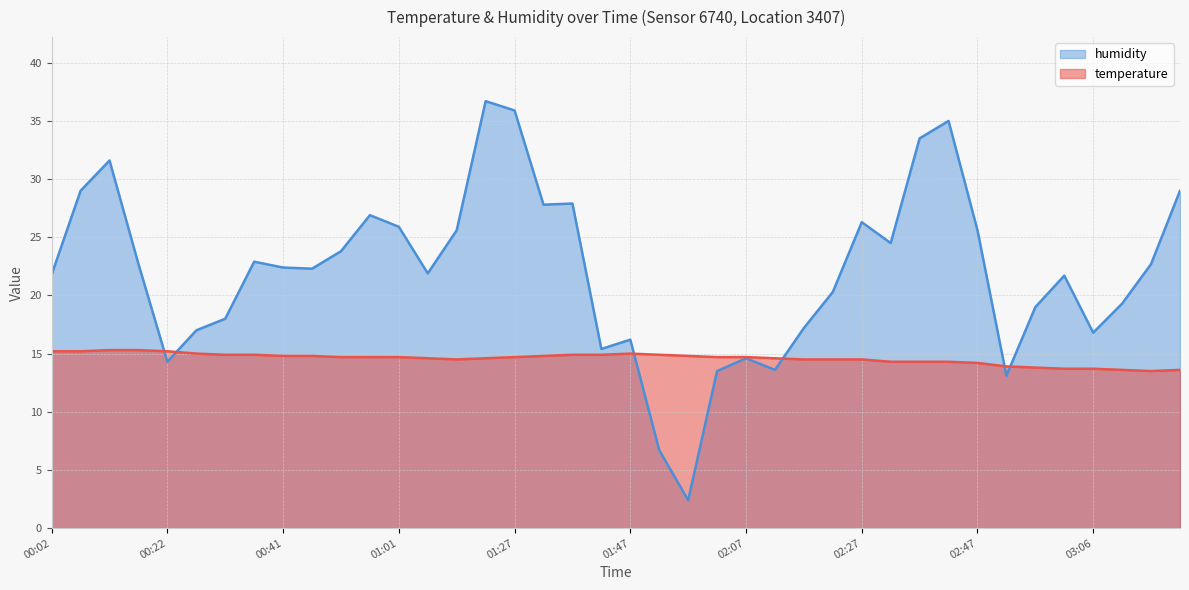

What is the maximum value shown in the chart?

36.7